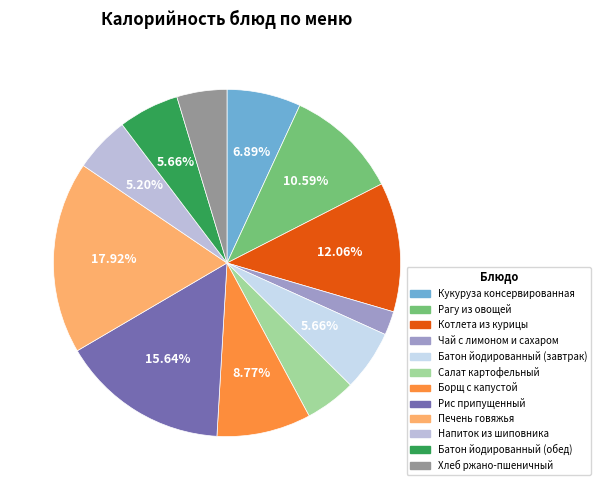

Approximately how many times larger is the value at Чай с лимоном и сахаром compared to Борщ с капустой?

0.3